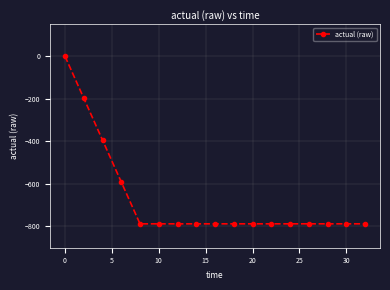

What is the difference between the maximum and minimum values?

787.7